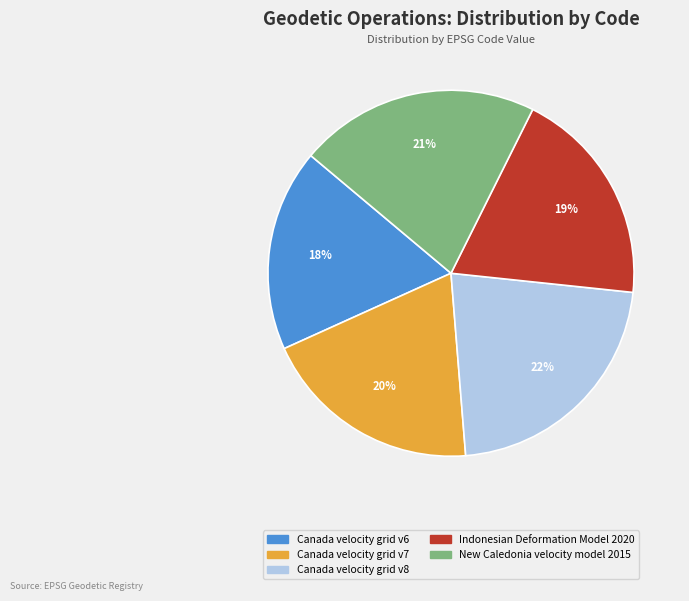

How many segments does this pie chart have?

5